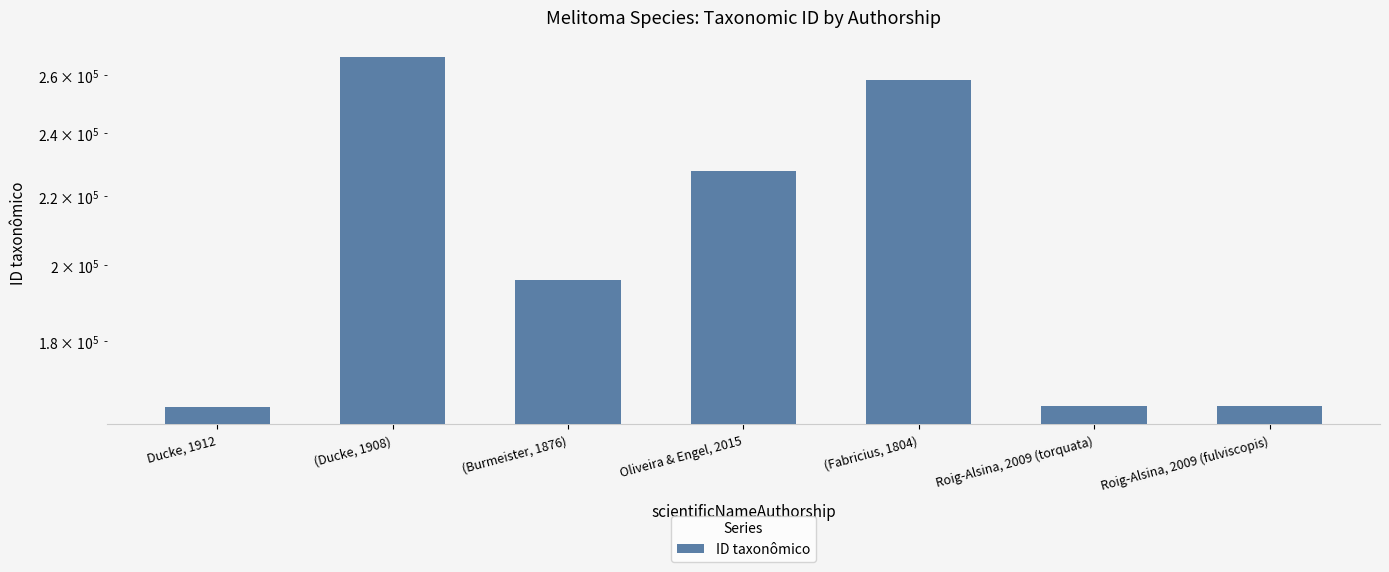

What is the change in value from (Burmeister, 1876) to Roig-Alsina, 2009 (torquata)?

-31213